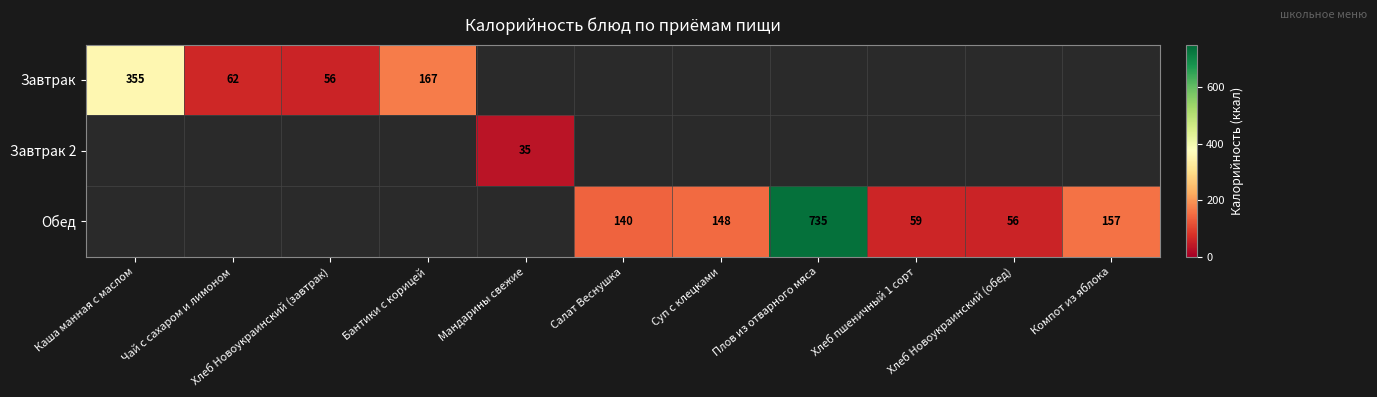

At how many categories does at least one series exceed 449?

1